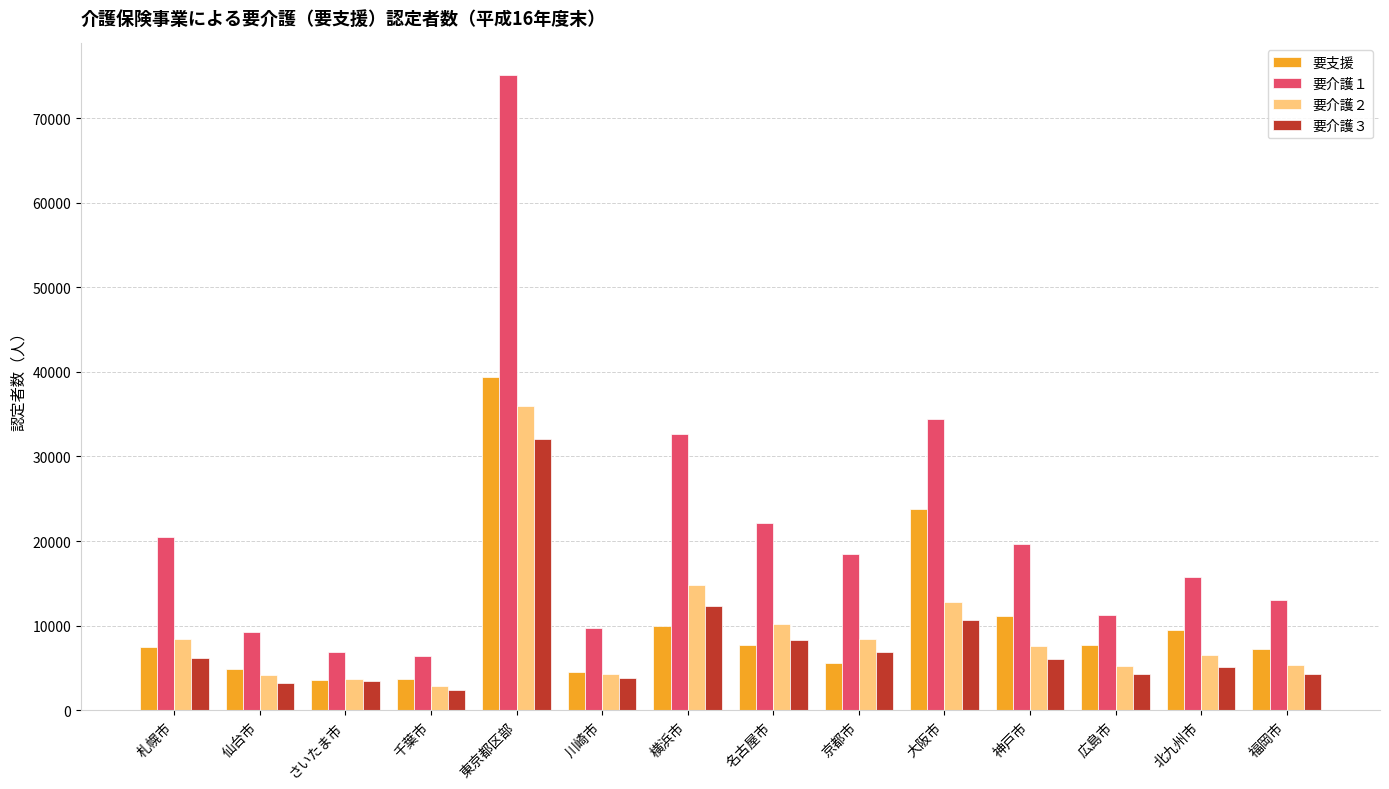

How many values in the 要介護３ series are below 6068?

7